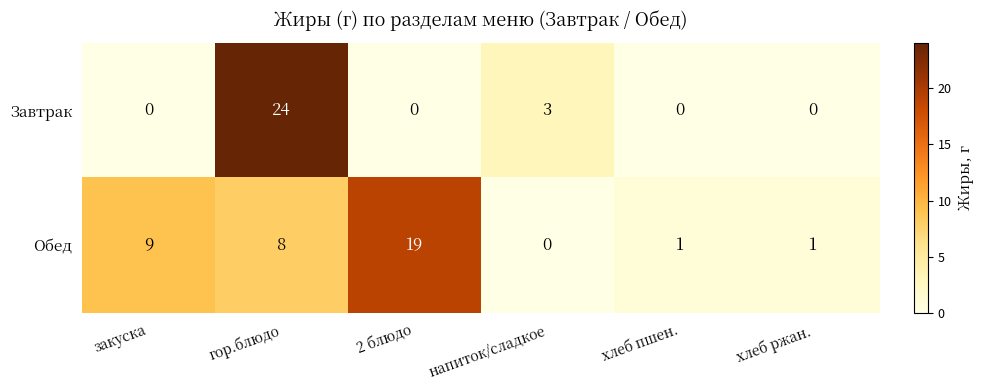

At хлеб пшен., list the series in order from largest to smallest.

Обед, Завтрак